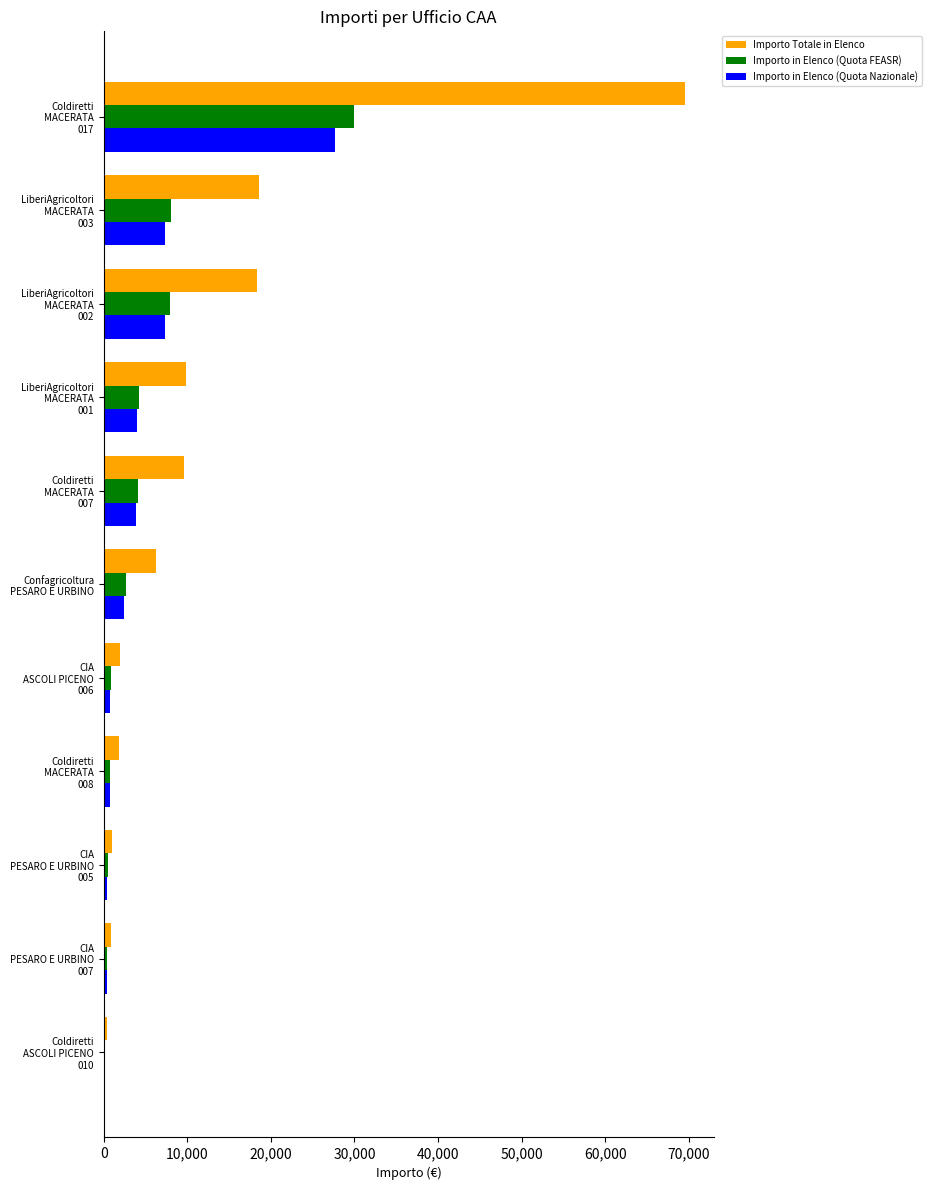

How many data points does each series have?

11